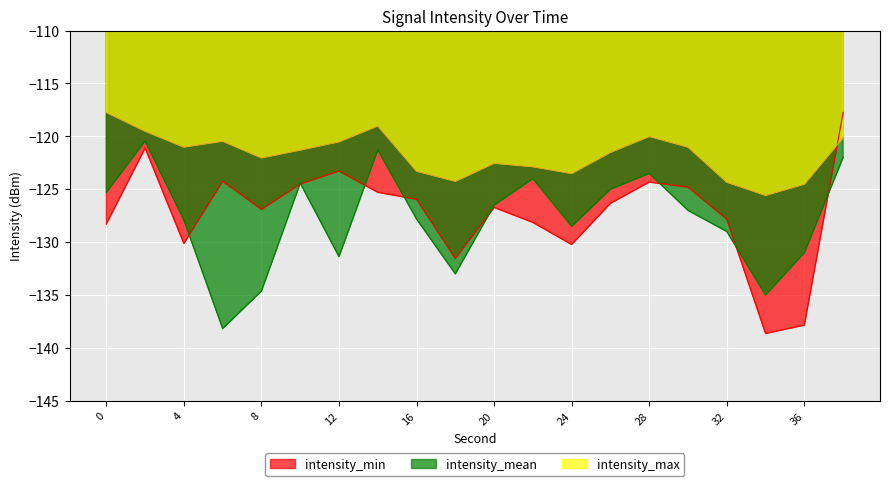

How many lines are shown in the chart?

3